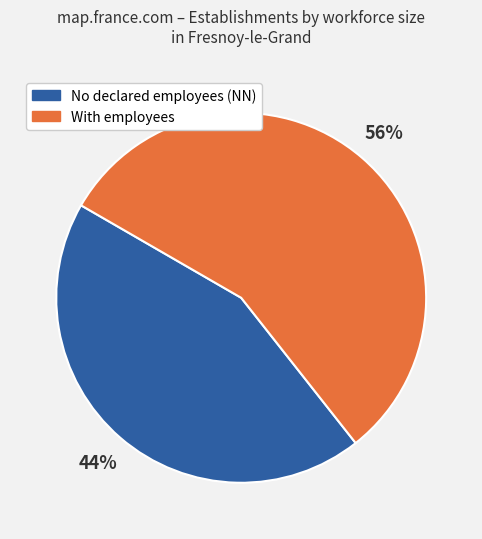

To the nearest percent, what is the difference between the largest and smallest slice percentages?

12%